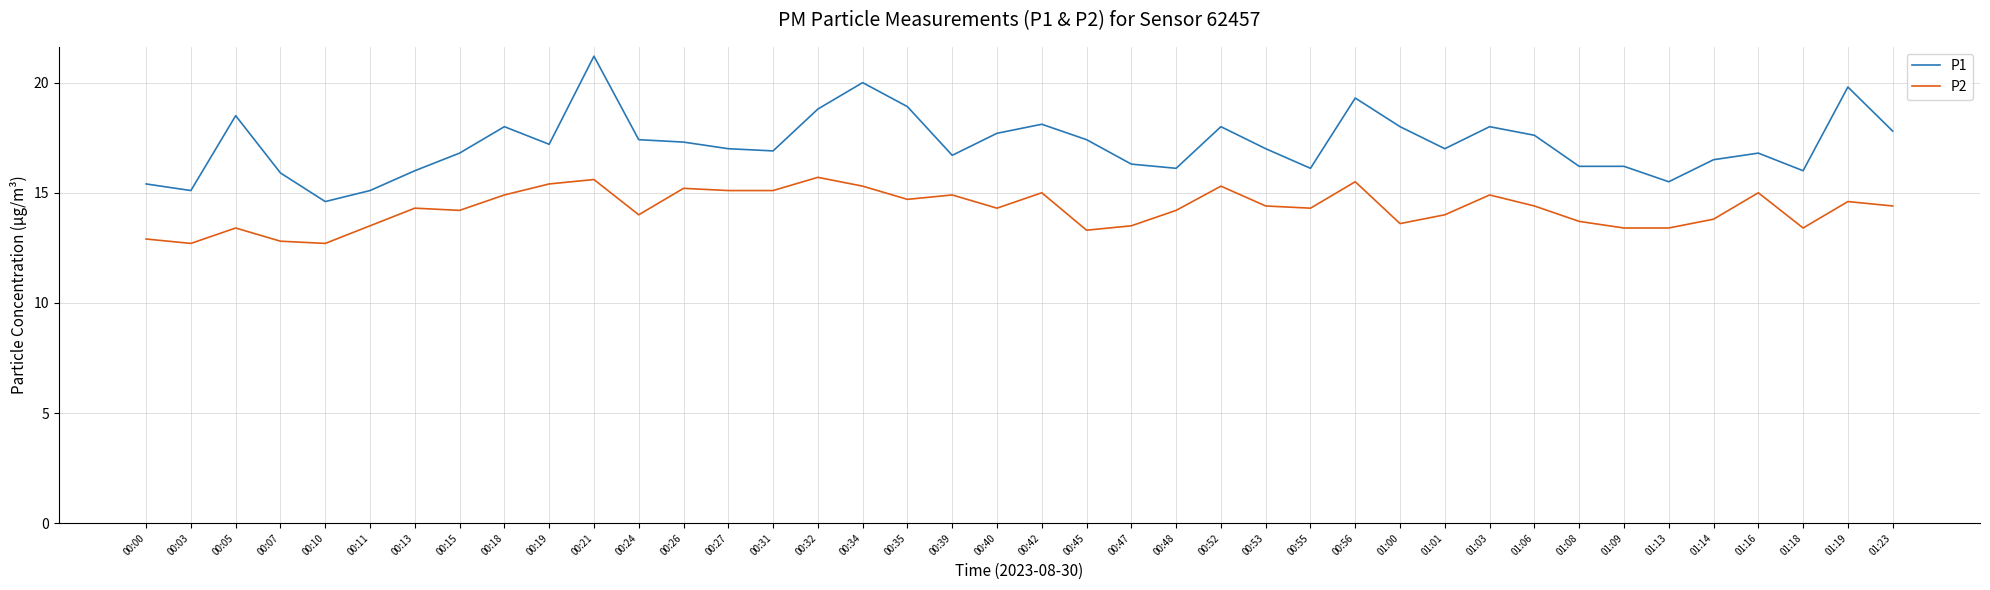

At which category is the sum across all series the highest?

00:21